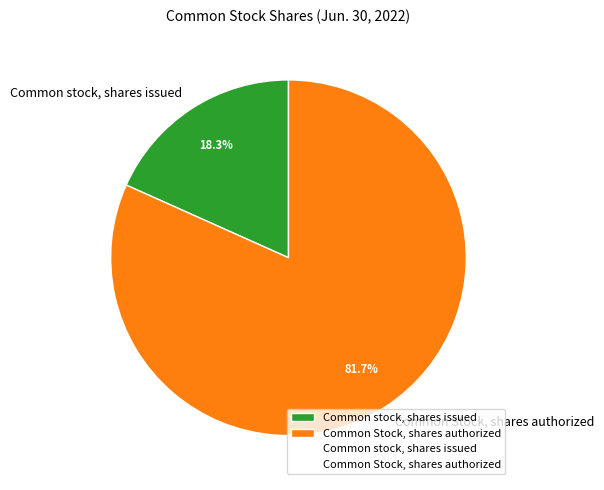

Between Common stock, shares issued and Common Stock, shares authorized, which is larger?

Common Stock, shares authorized